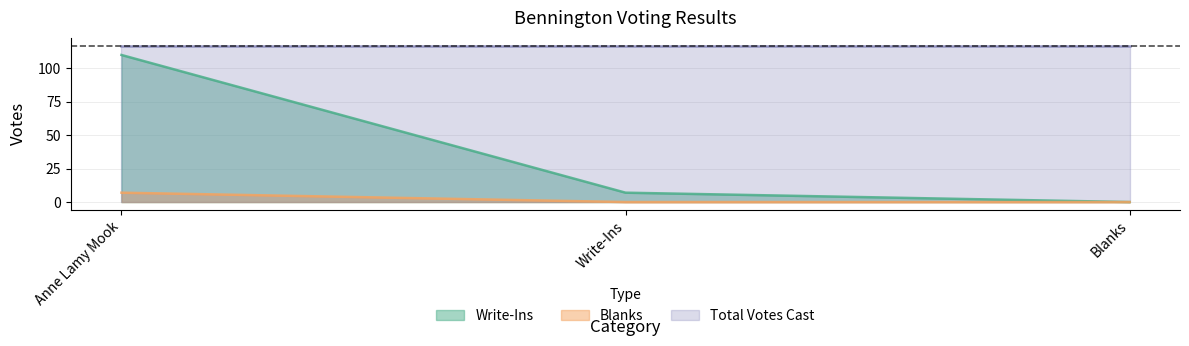

Is the value of Write-Ins at Blanks greater than the value of Blanks at Anne Lamy Mook?

No